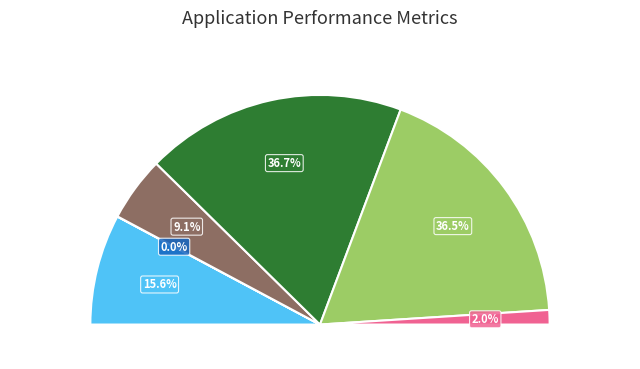

The Mean Margaret slice represents 9% of the pie. True or false?

True